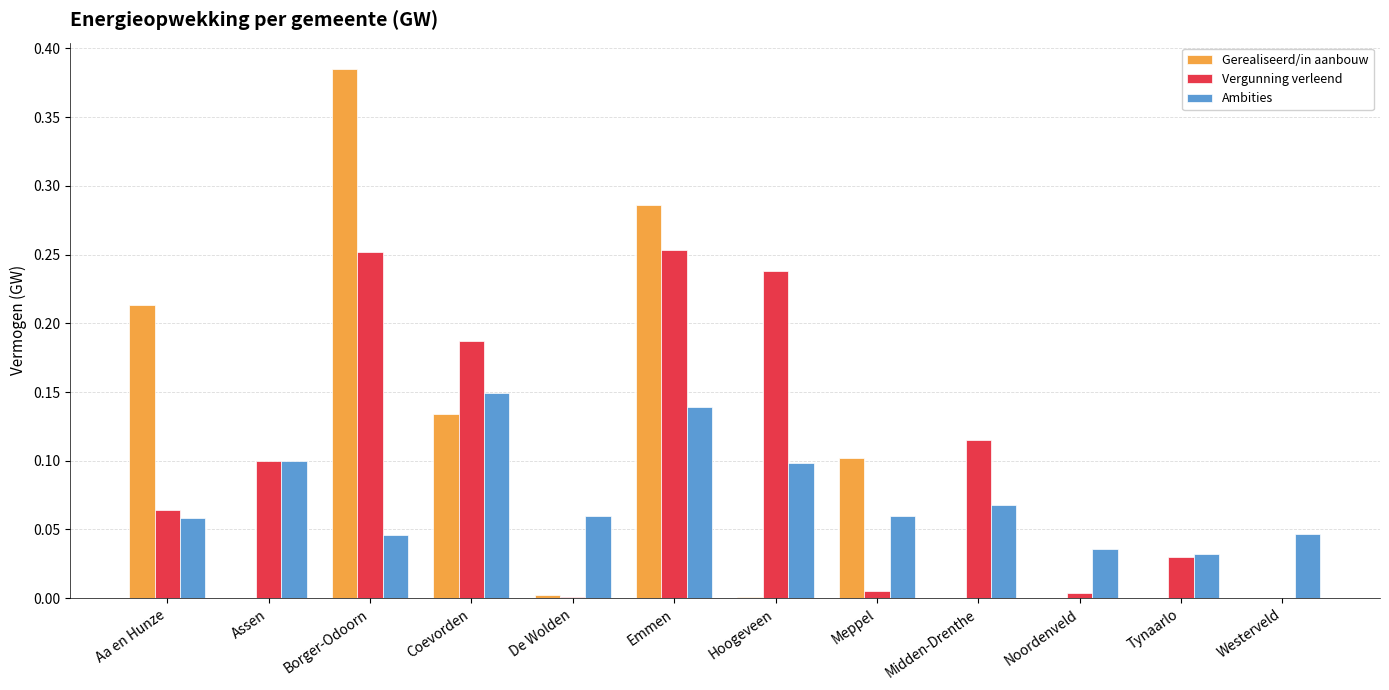

Is the value of Vergunning verleend at Westerveld greater than the value of Ambities at Assen?

No